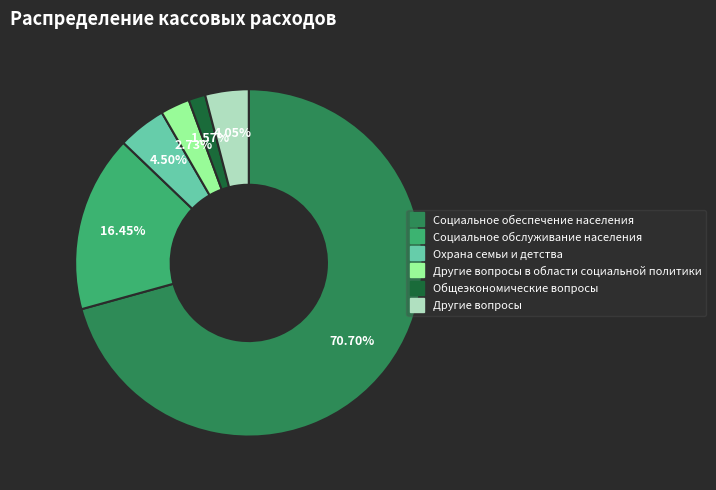

Does any single category account for the majority?

Yes